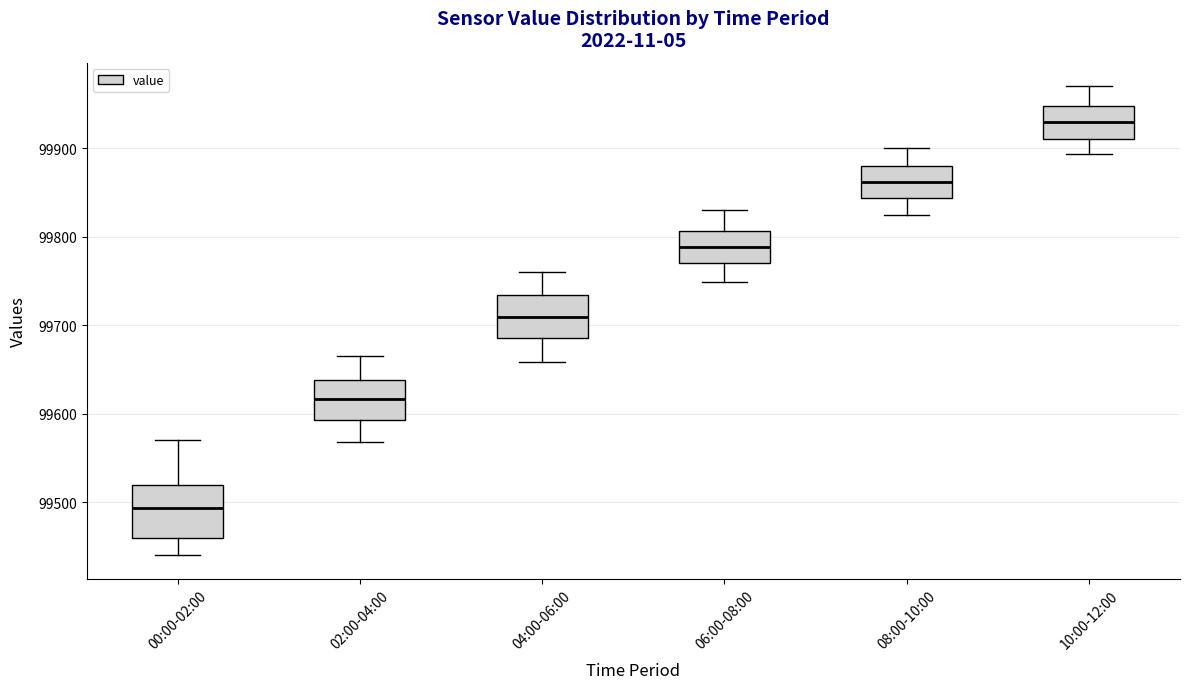

Reading left to right, read every box against the y-axis: the position of its median line, the range the box covers, and the ends of its whiskers. The values are not printed on the chart, so give them approximately, as read against the axis.

00:00-02:00: median 99490, box 99460 to 99520, whiskers 99440 to 99570
02:00-04:00: median 99620, box 99590 to 99640, whiskers 99570 to 99670
04:00-06:00: median 99710, box 99690 to 99730, whiskers 99660 to 99760
06:00-08:00: median 99790, box 99770 to 99810, whiskers 99750 to 99830
08:00-10:00: median 99860, box 99840 to 99880, whiskers 99830 to 99900
10:00-12:00: median 99930, box 99910 to 99950, whiskers 99890 to 99970